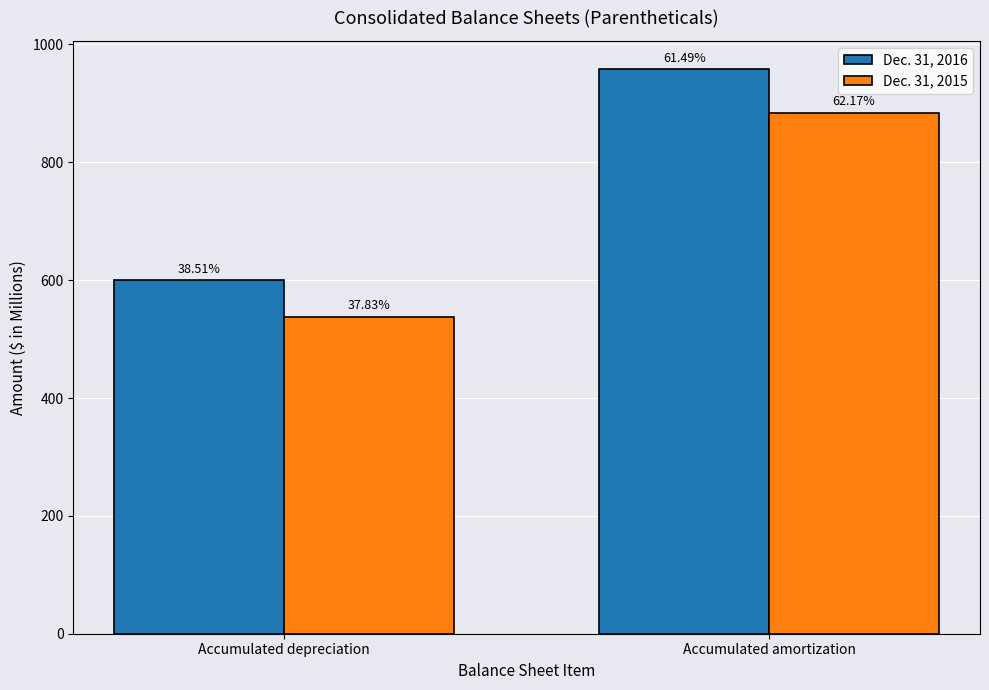

What are all the series names shown in the legend?

Dec. 31, 2016, Dec. 31, 2015